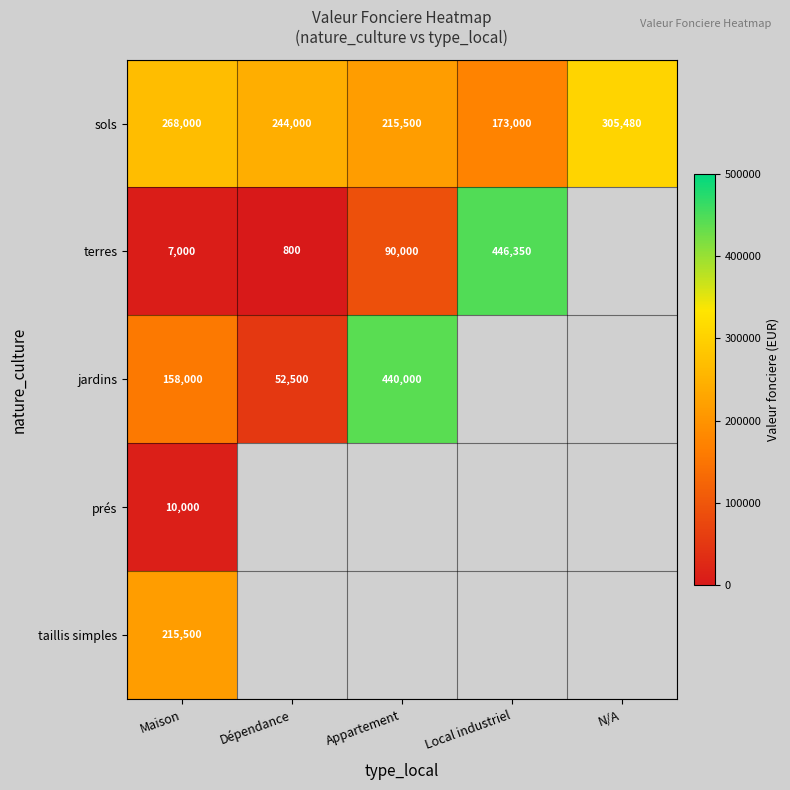

How many categories are shown in the chart?

5